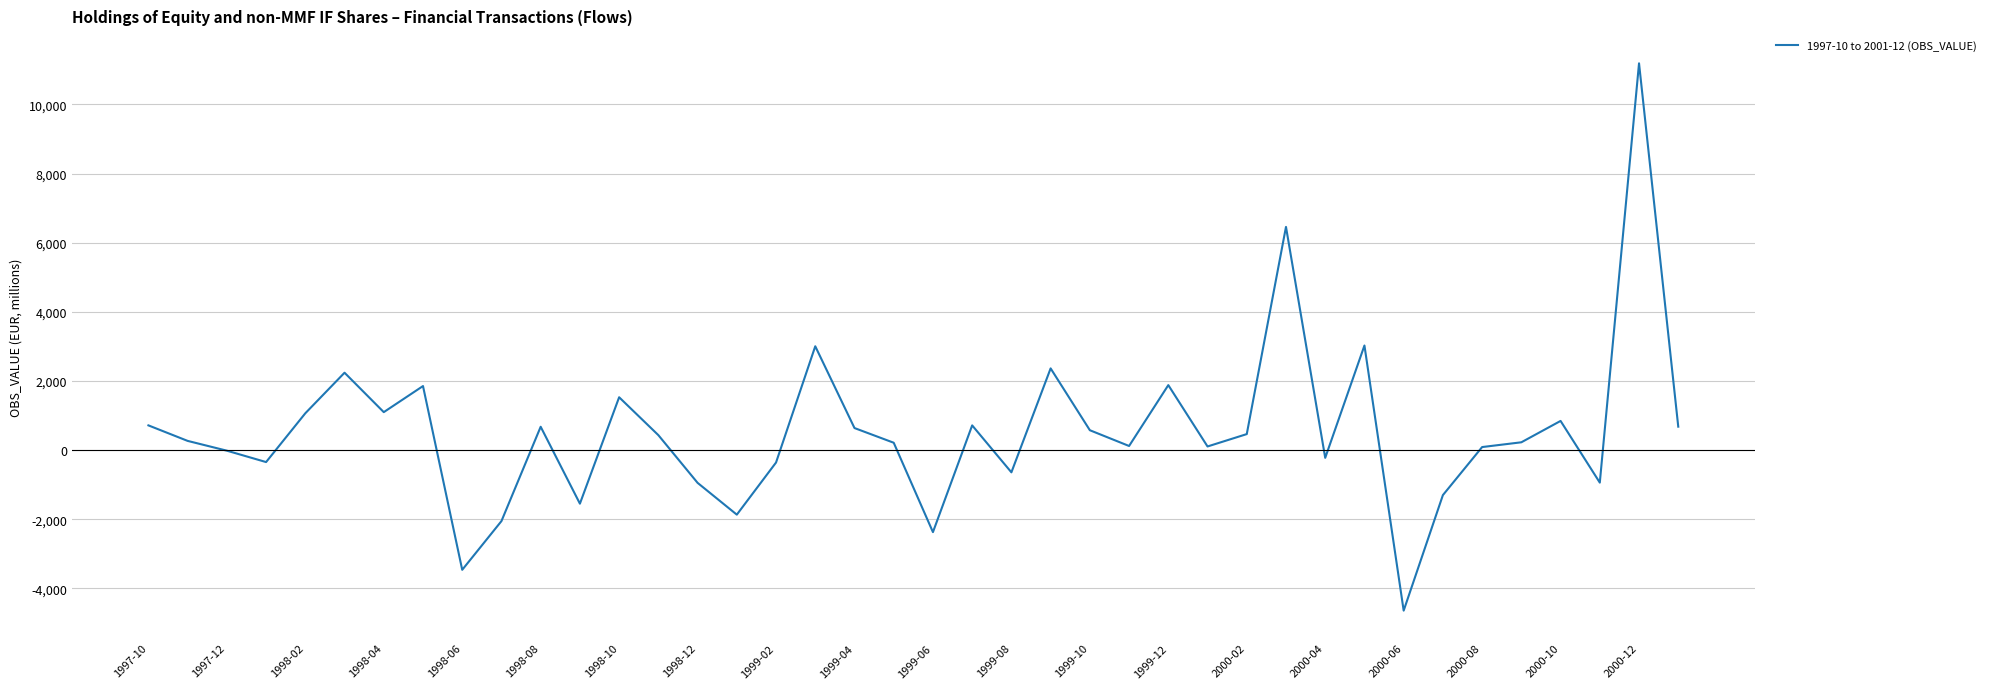

What is the minimum value shown in the chart?

-4643.0